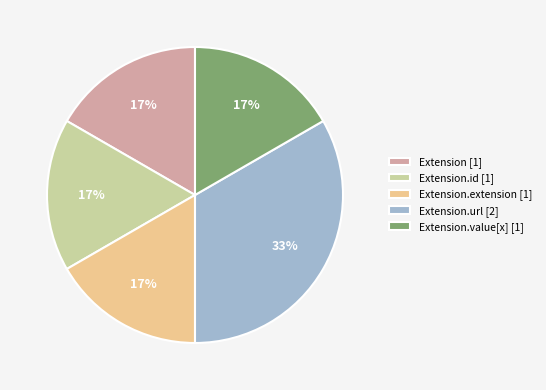

True or false: Extension.id [1] accounts for 11% of the total.

False